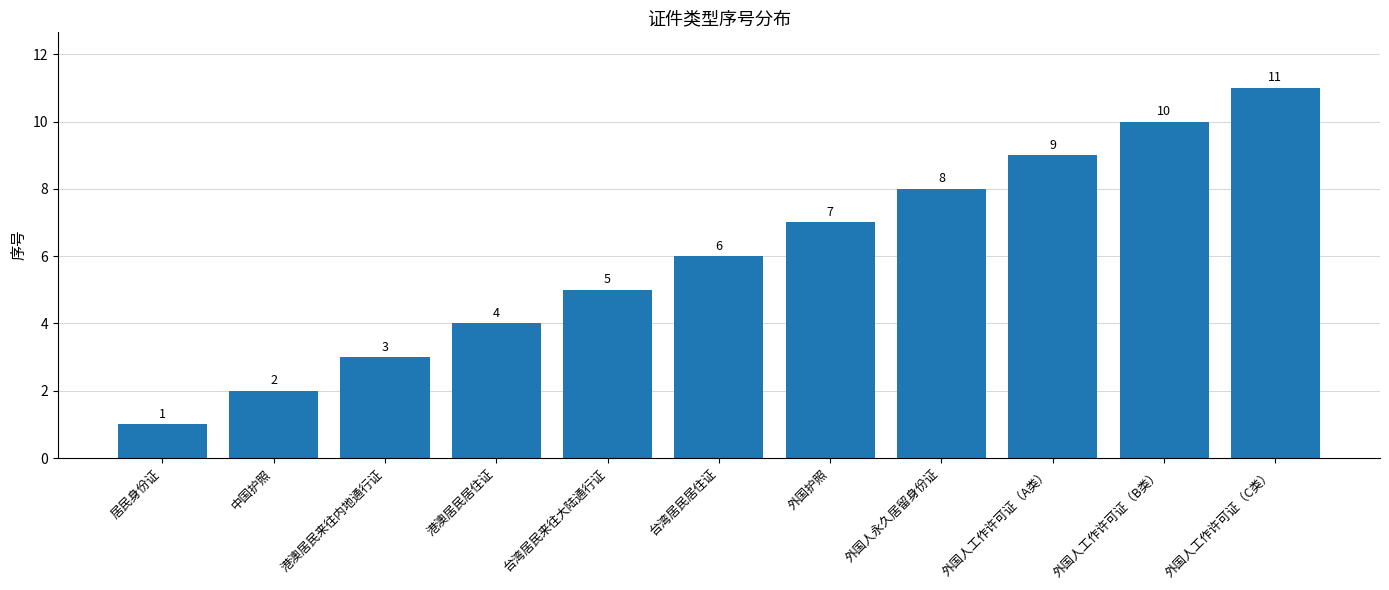

What is the label of the 7th bar from the left?

外国护照